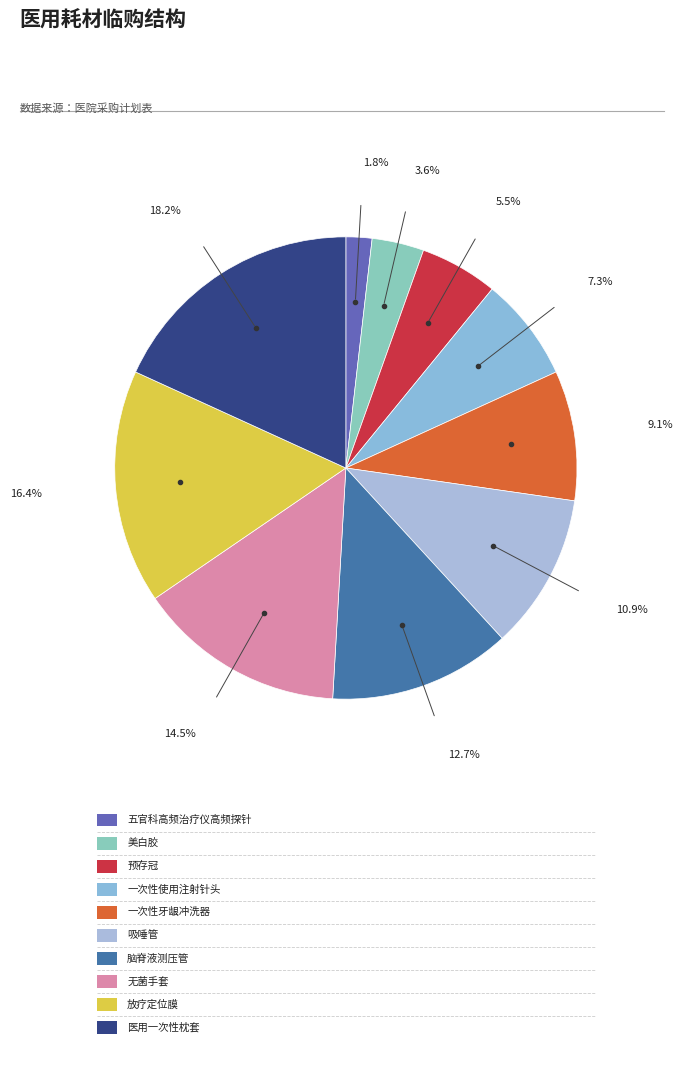

How many segments does this pie chart have?

10